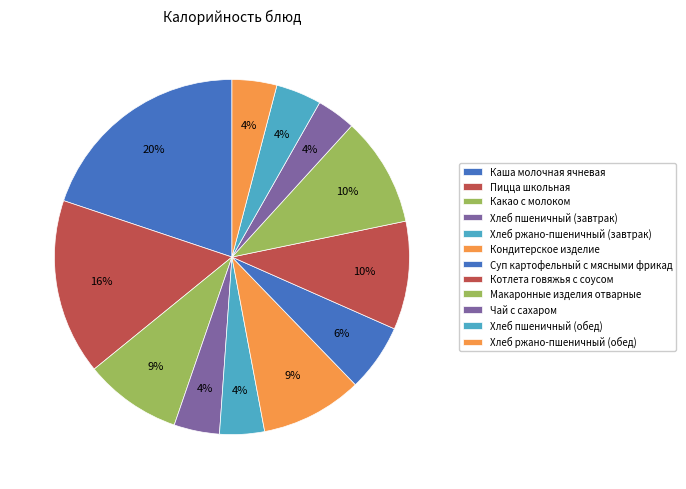

To the nearest percent, what portion does Каша молочная ячневая represent?

20%